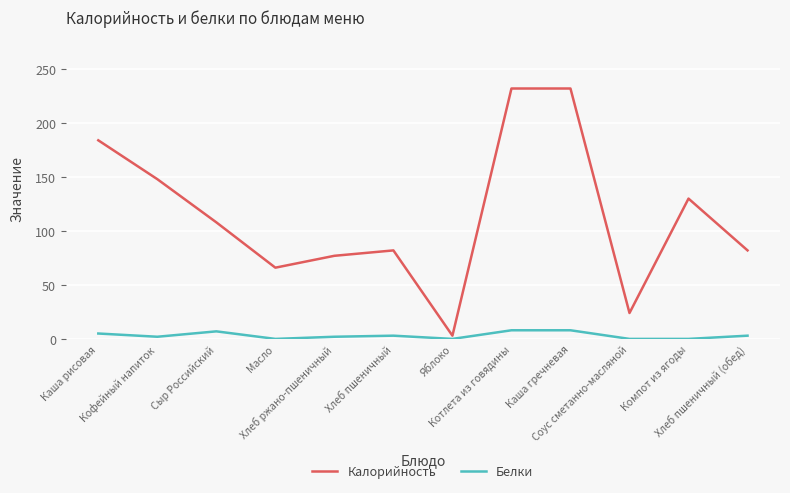

Where is Калорийность nearest to the value 117?

Сыр Российский